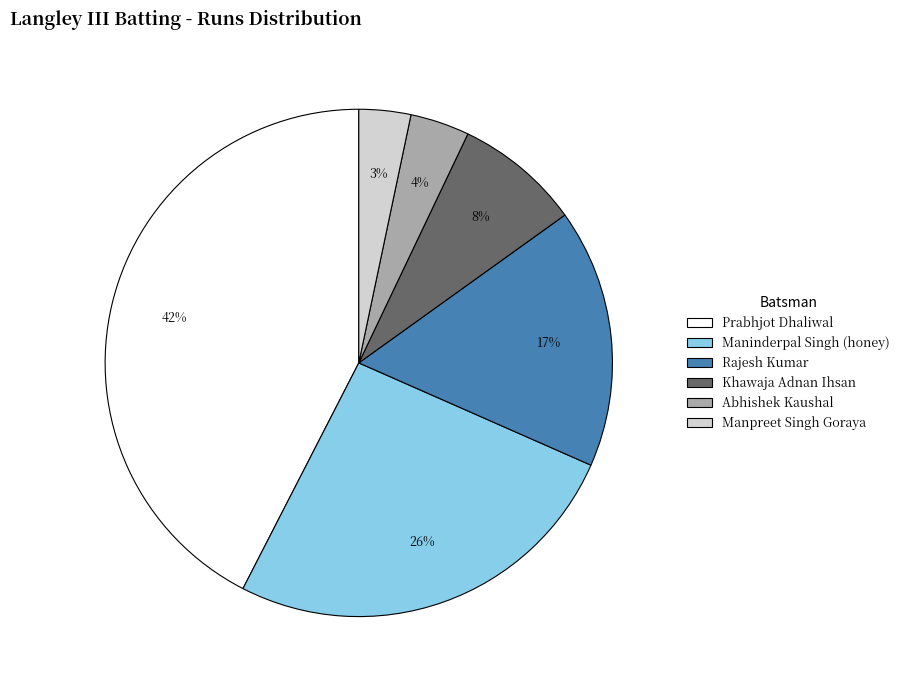

What is the largest slice in the pie chart?

Prabhjot Dhaliwal